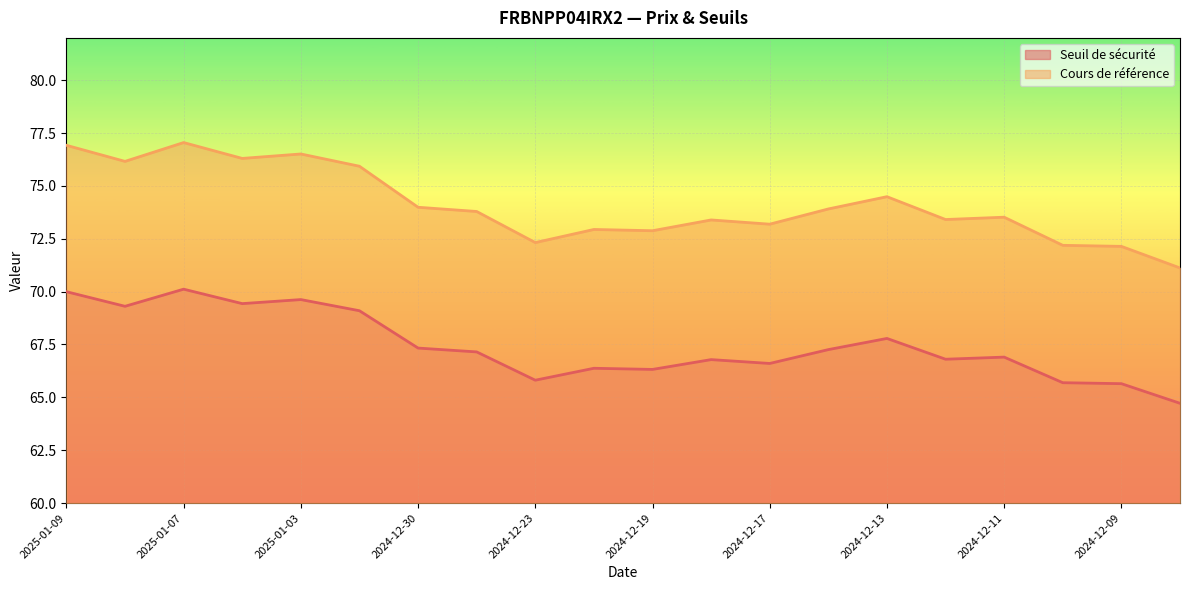

What is the average value of the Seuil de sécurité series?

67.4